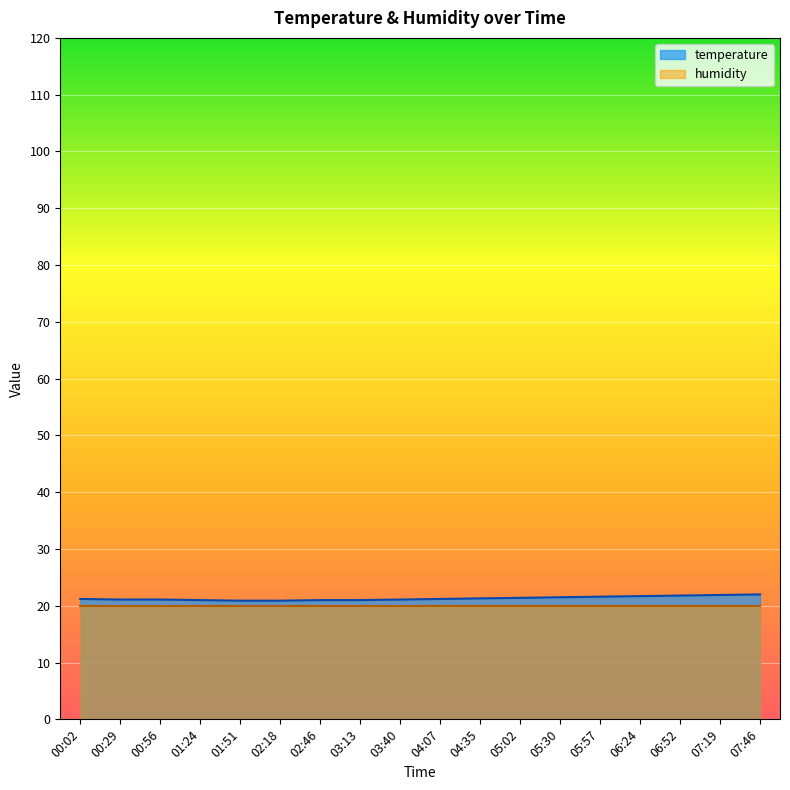

List the labels in order of value, smallest first.

01:51, 02:18, 01:24, 02:46, 03:13, 00:29, 00:56, 03:40, 00:02, 04:07, 04:35, 05:02, 05:30, 05:57, 06:24, 06:52, 07:19, 07:46